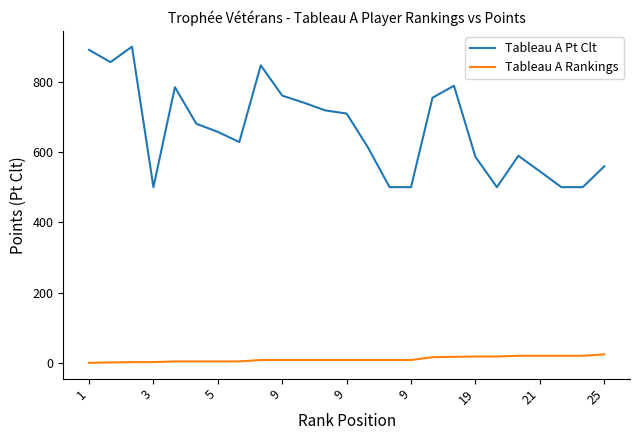

Which series has the widest spread of values?

Tableau A Pt Clt